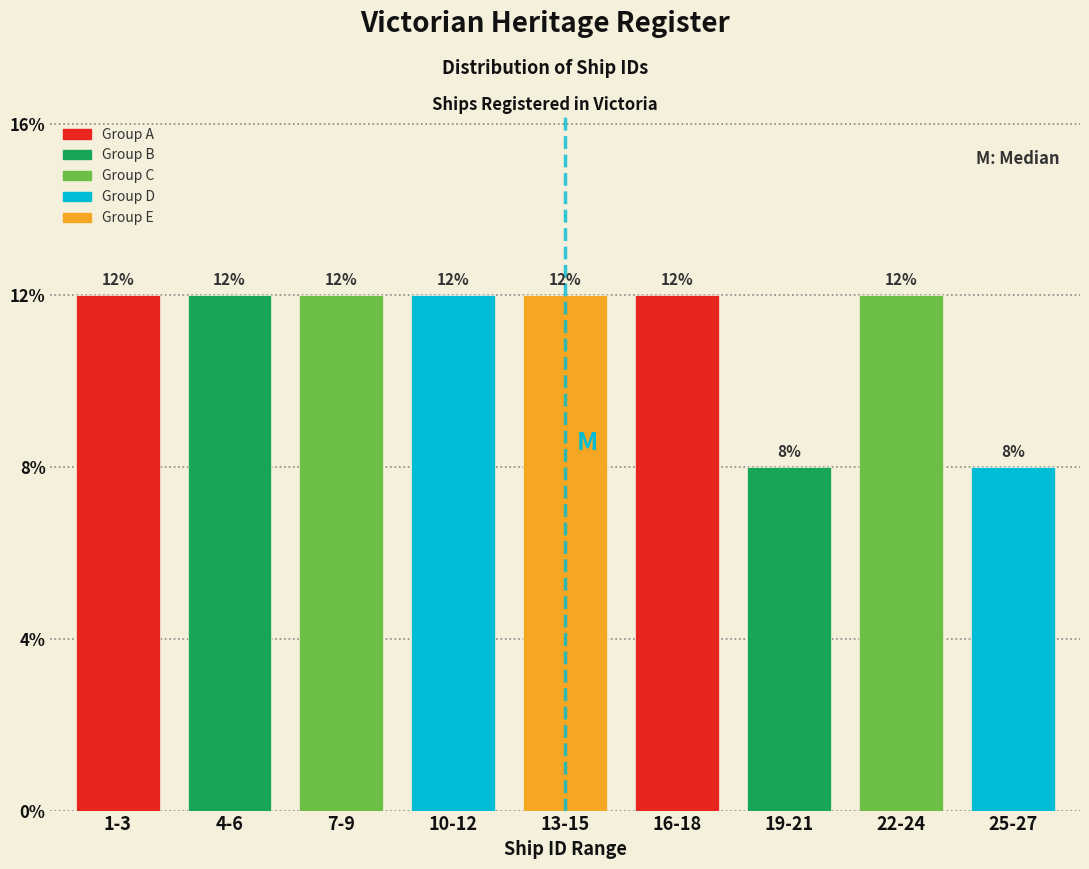

Are the bars horizontal?

No